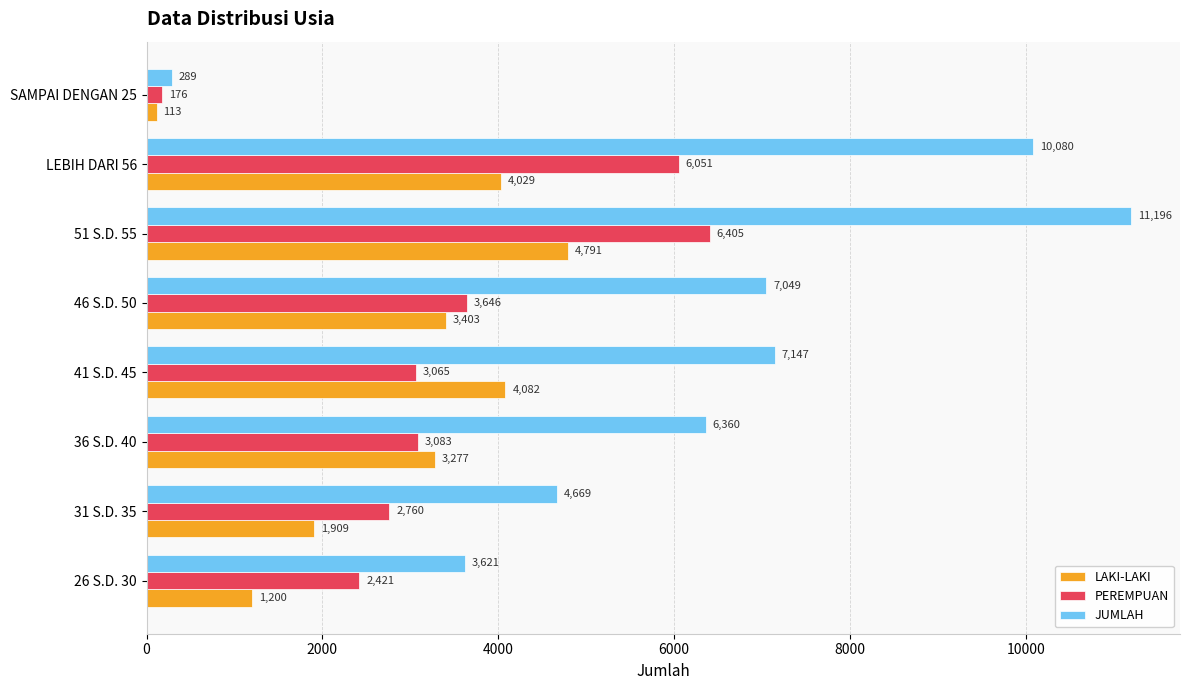

List the labels in order of PEREMPUAN value, largest first.

51 S.D. 55, LEBIH DARI 56, 46 S.D. 50, 36 S.D. 40, 41 S.D. 45, 31 S.D. 35, 26 S.D. 30, SAMPAI DENGAN 25